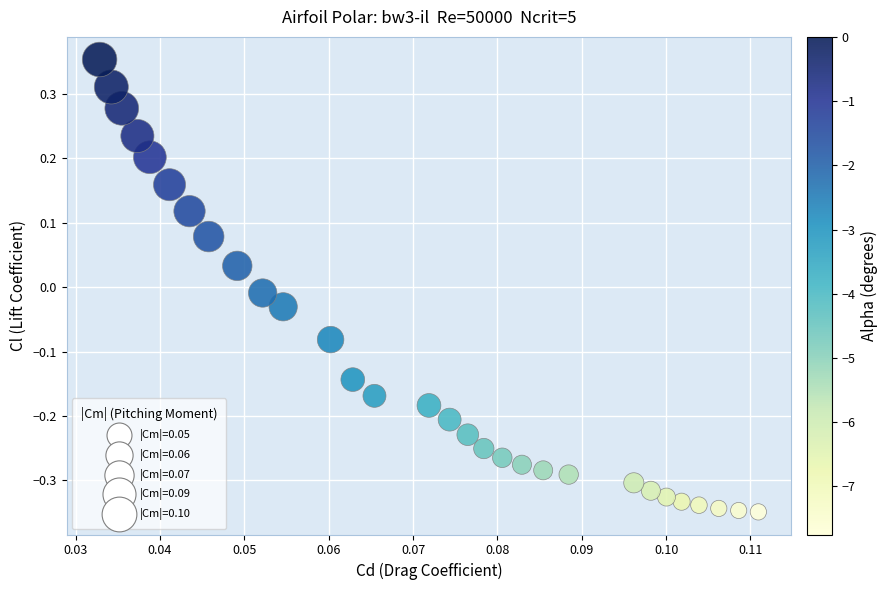

What is the range of Y values (max minus min)?

0.7